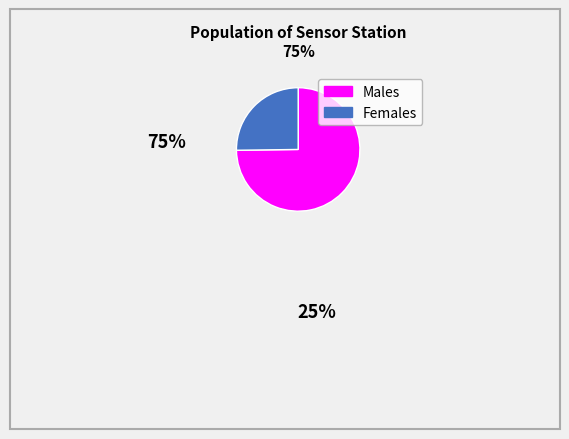

Is there a majority slice in this chart?

Yes